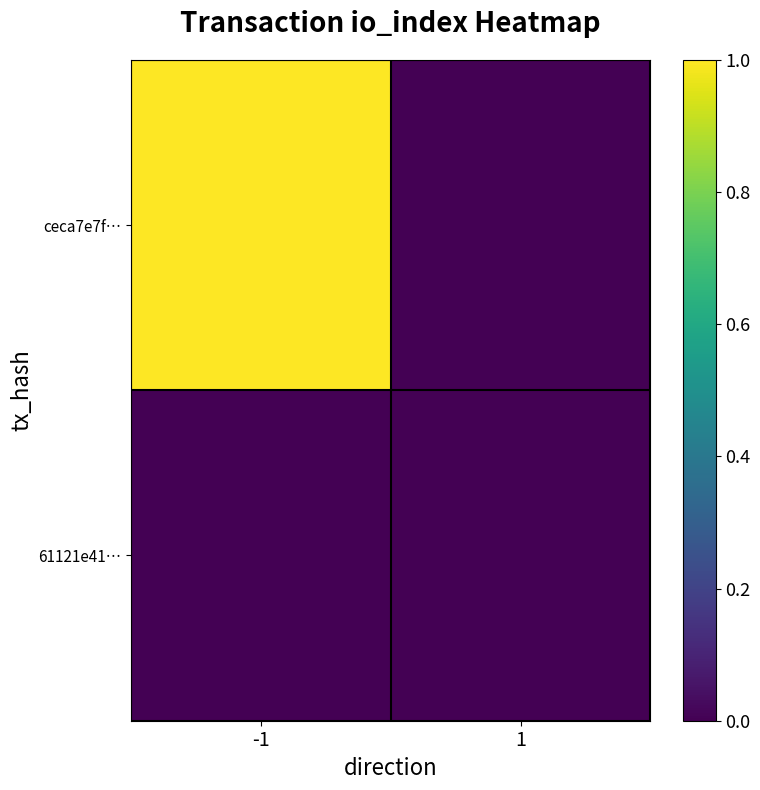

Rank the series by their average value, from lowest to highest.

61121e41…, ceca7e7f…